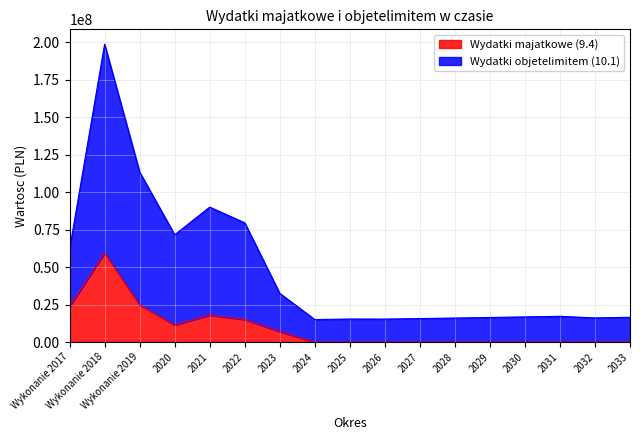

How many lines are shown in the chart?

2